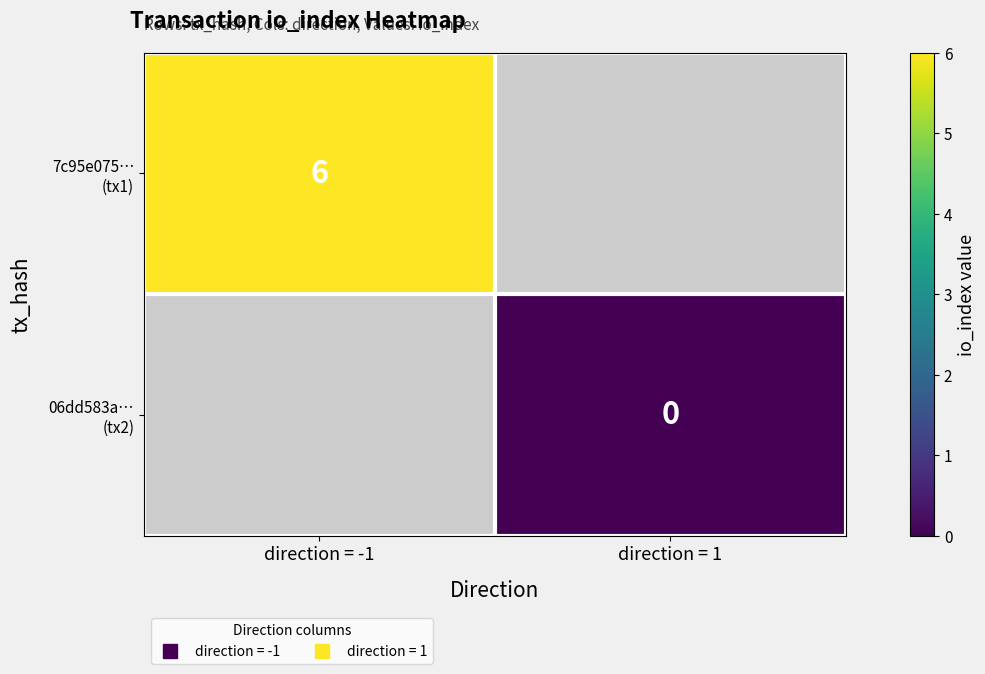

True or false: 7c95e075… (tx1) has a value of 6.0 at direction = -1.

True